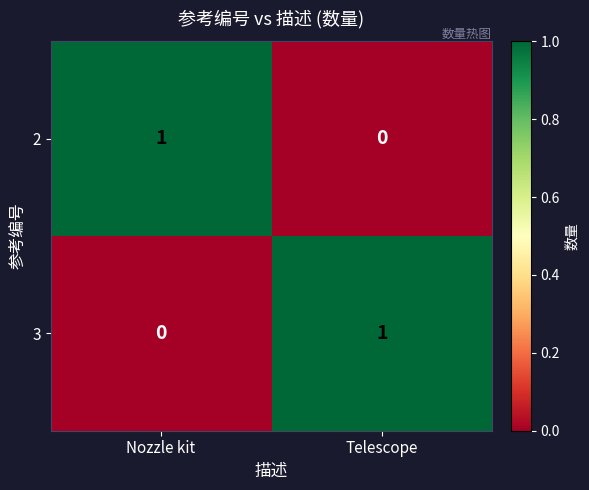

The value of 2 at Telescope is 1. True or false?

False